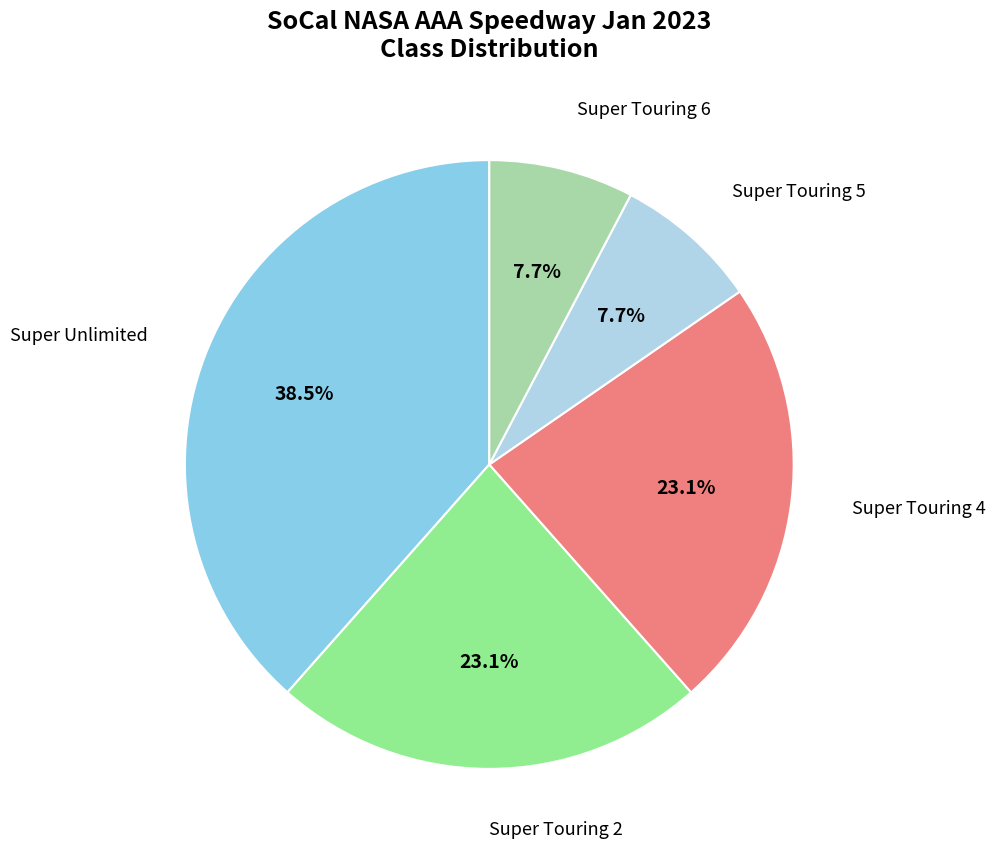

To the nearest percent, what is the average slice percentage?

20%